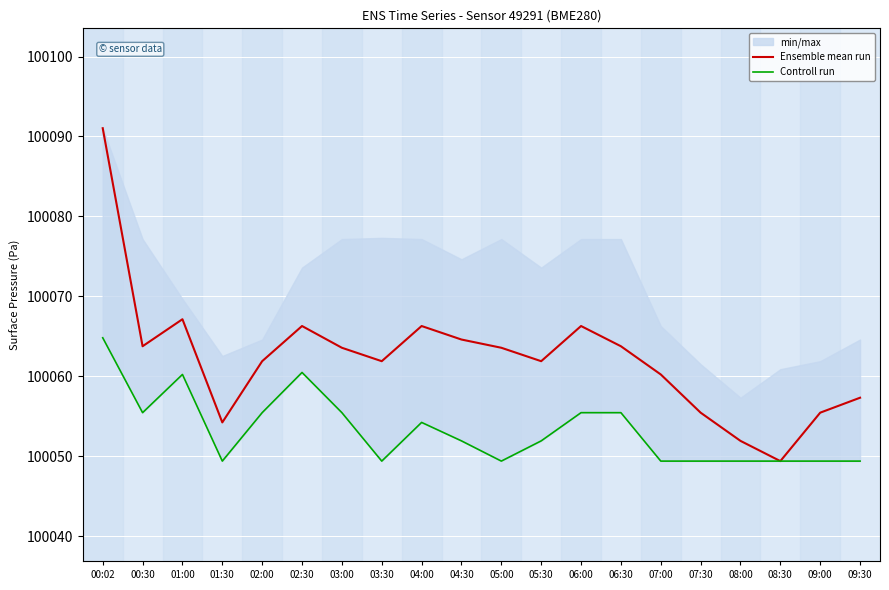

What is the sum of the Ensemble mean run values at 04:00 and 01:00?

200133.4